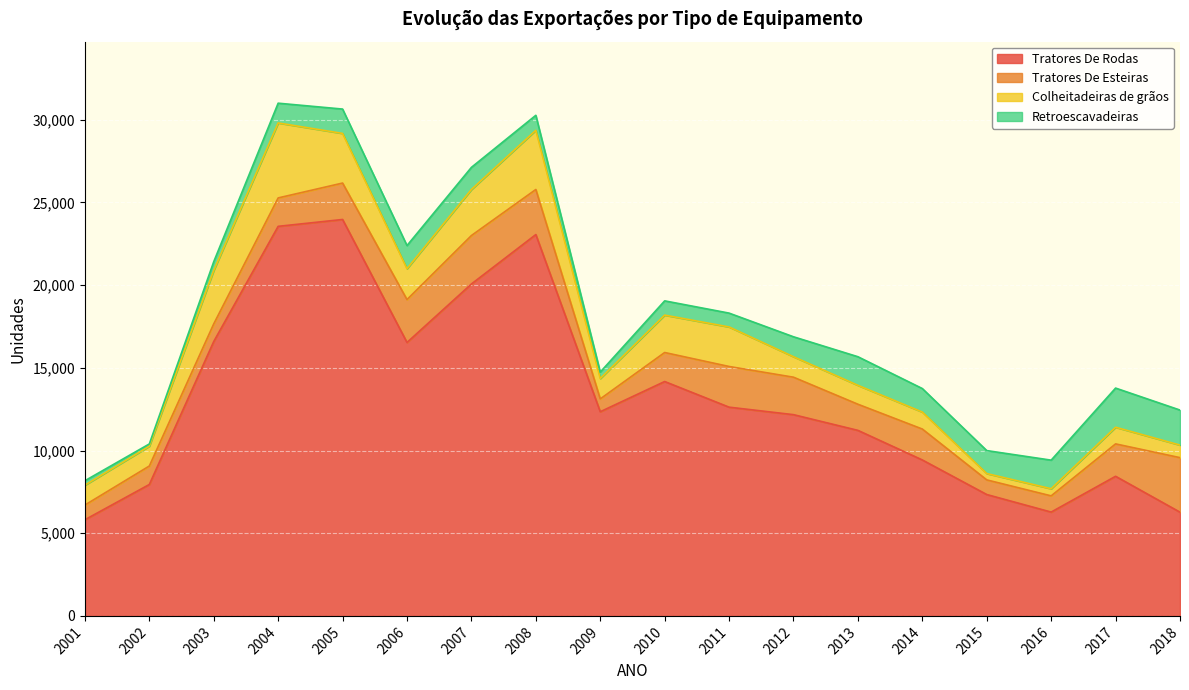

True or false: Colheitadeiras de grãos has a value of 3844 at 2010.

False